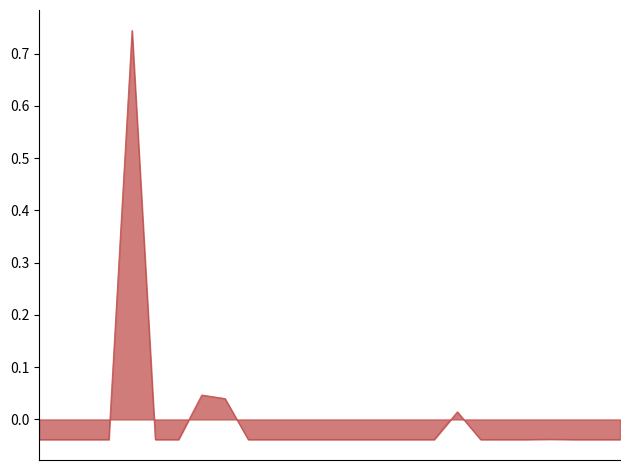

What is the difference between the maximum and minimum values?

0.8